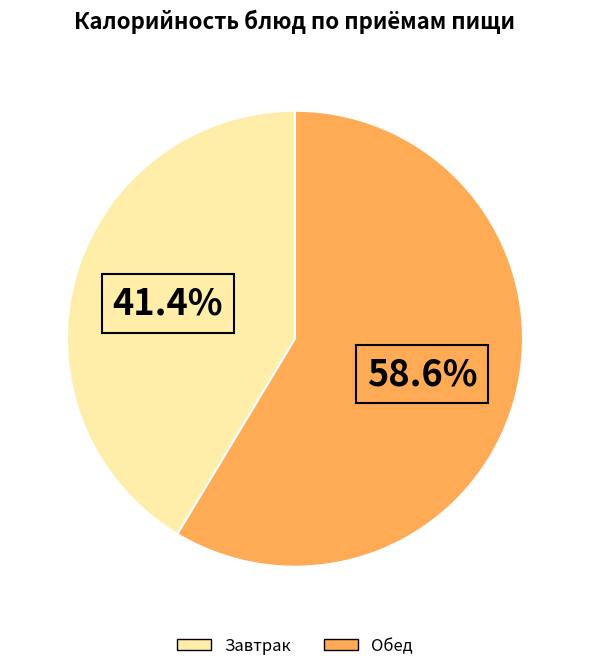

How many segments does this pie chart have?

2